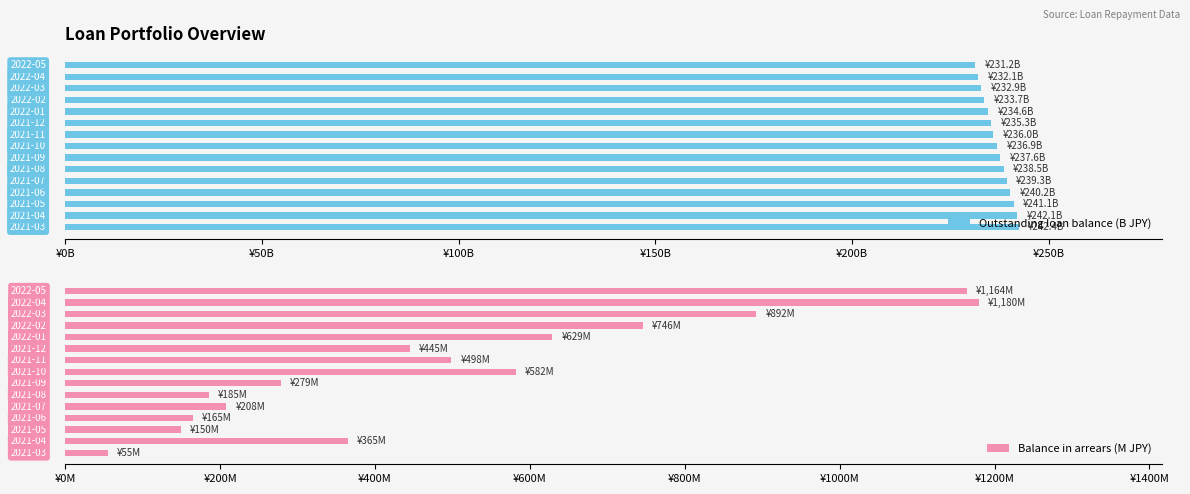

What is the maximum value shown in the chart?

1179.9